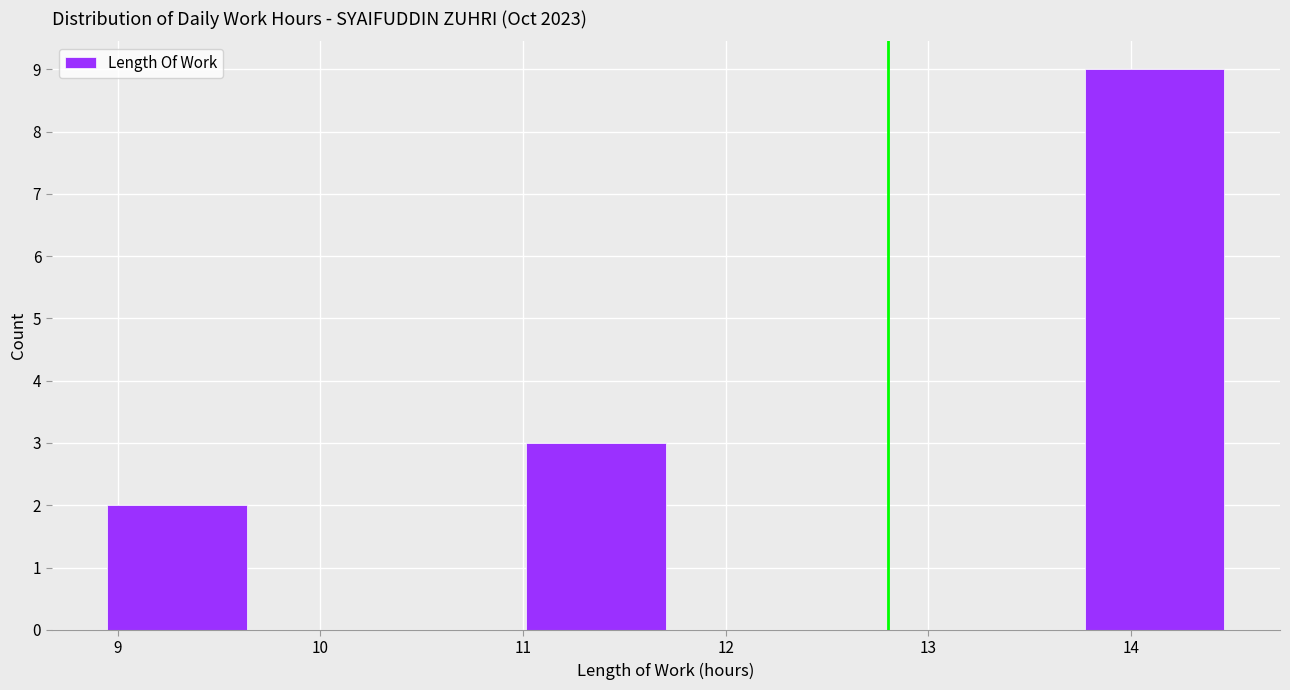

How tall is the bar that spans 11.0 to 11.7 on the x-axis? Neither the bar edges nor the heights are printed on the chart, so give them approximately, as read against the axes.

3